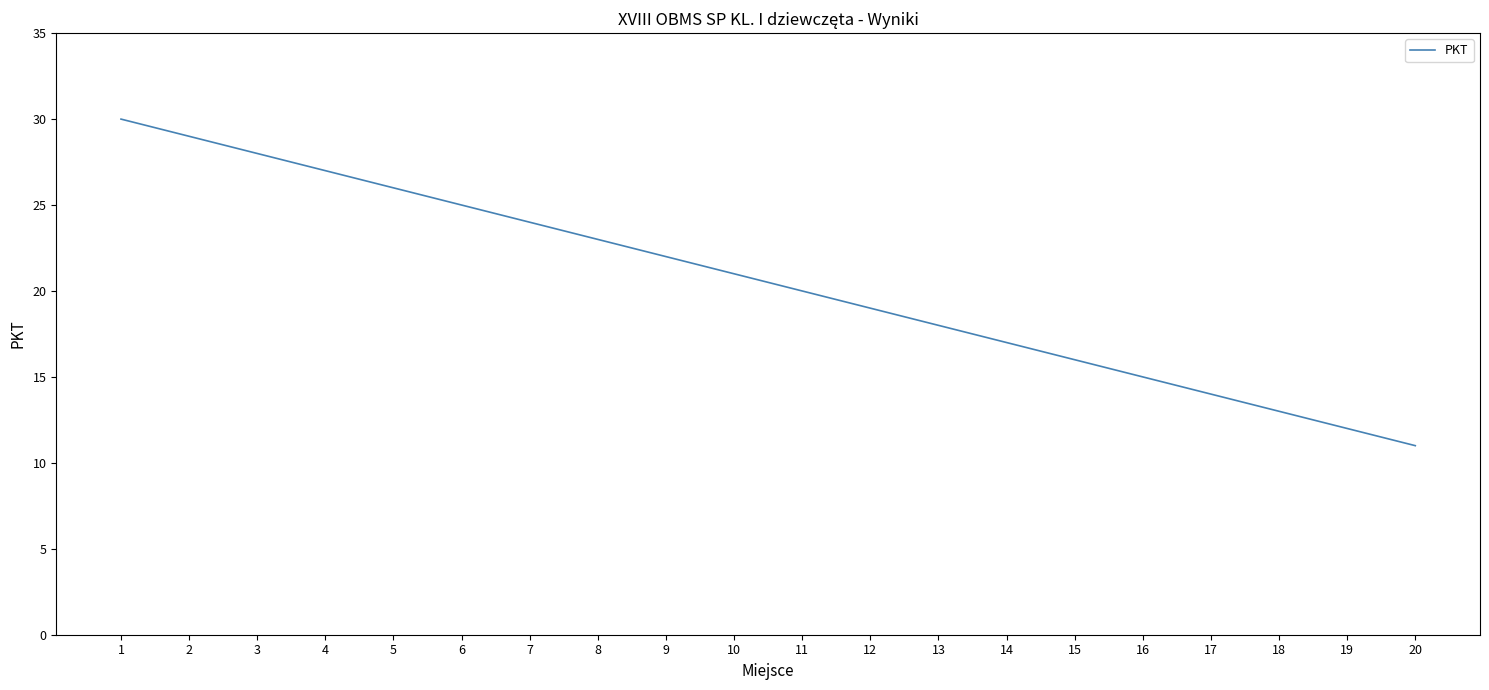

What is the greatest value displayed?

30